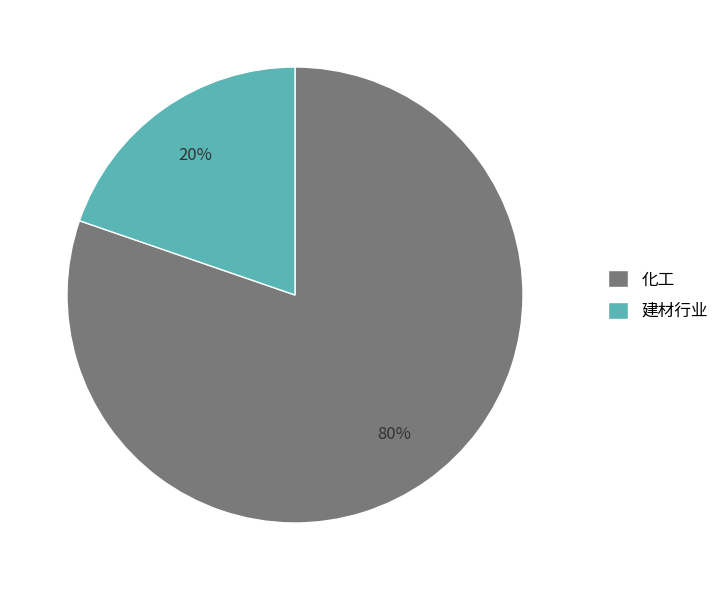

How many slices are in this pie chart?

2